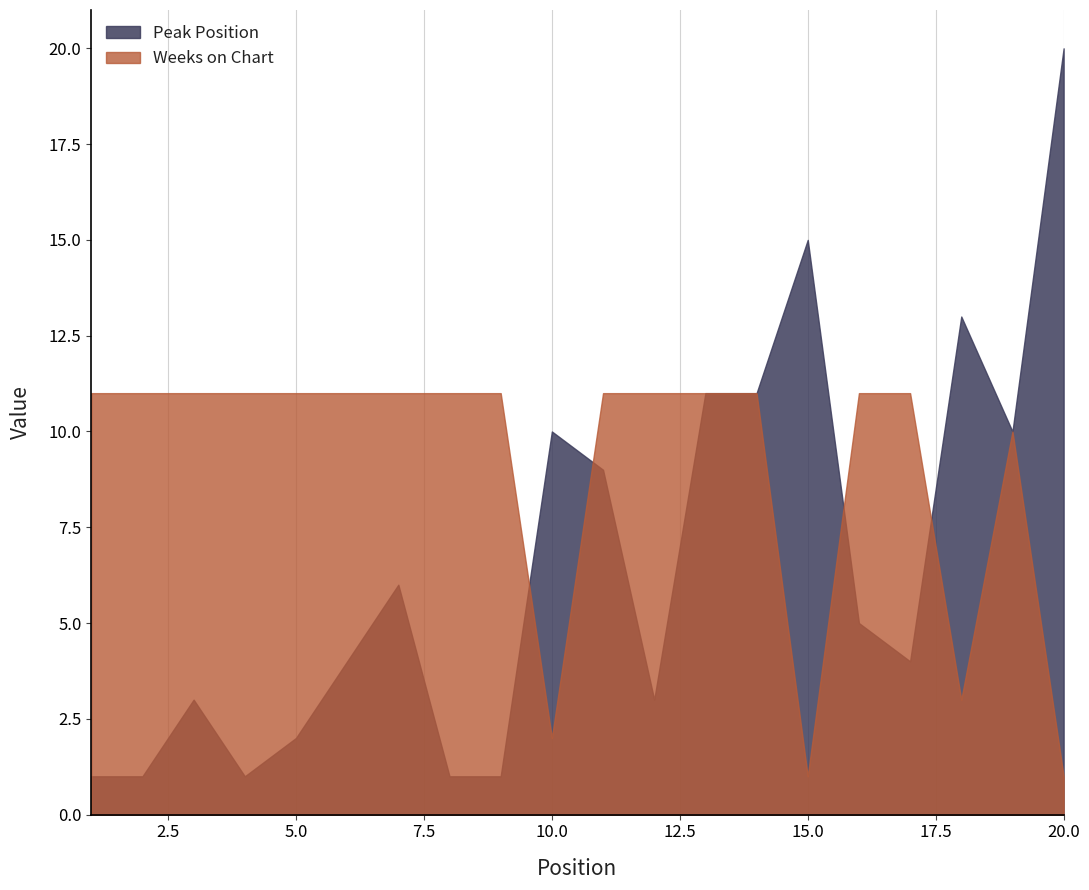

Reading left to right, what are all the values shown in this chart?

Peak Position: 1=1	2=1	3=3	4=1	5=2	6=4	7=6	8=1	9=1	10=10	11=9	12=3	13=11	14=11	15=15	16=5	17=4	18=13	19=10	20=20
Weeks on Chart: 1=11	2=11	3=11	4=11	5=11	6=11	7=11	8=11	9=11	10=2	11=11	12=11	13=11	14=11	15=1	16=11	17=11	18=3	19=10	20=1